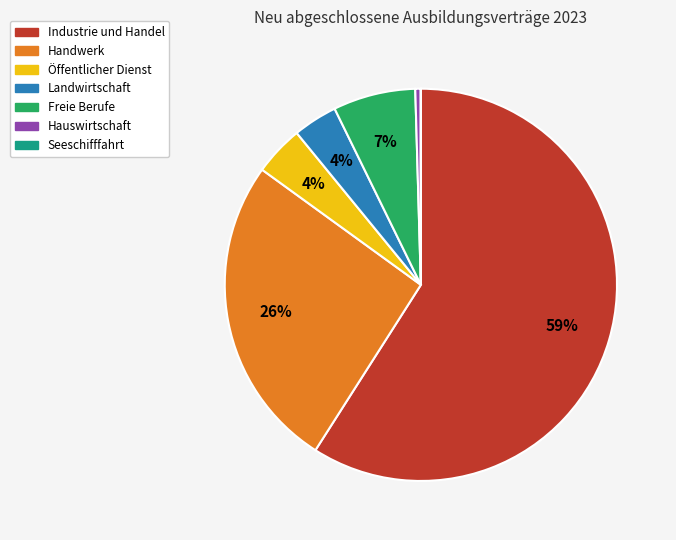

To the nearest percent, what is the difference between the largest and smallest slice percentages?

59%